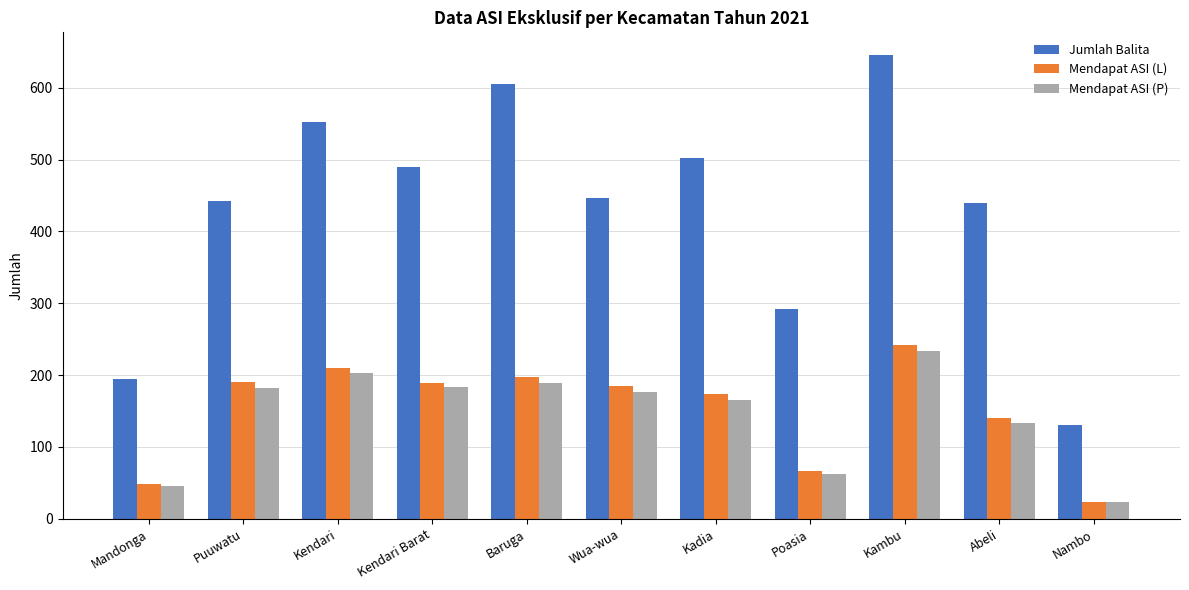

At Kambu, list the series in order from largest to smallest.

Jumlah Balita, Mendapat ASI (L), Mendapat ASI (P)